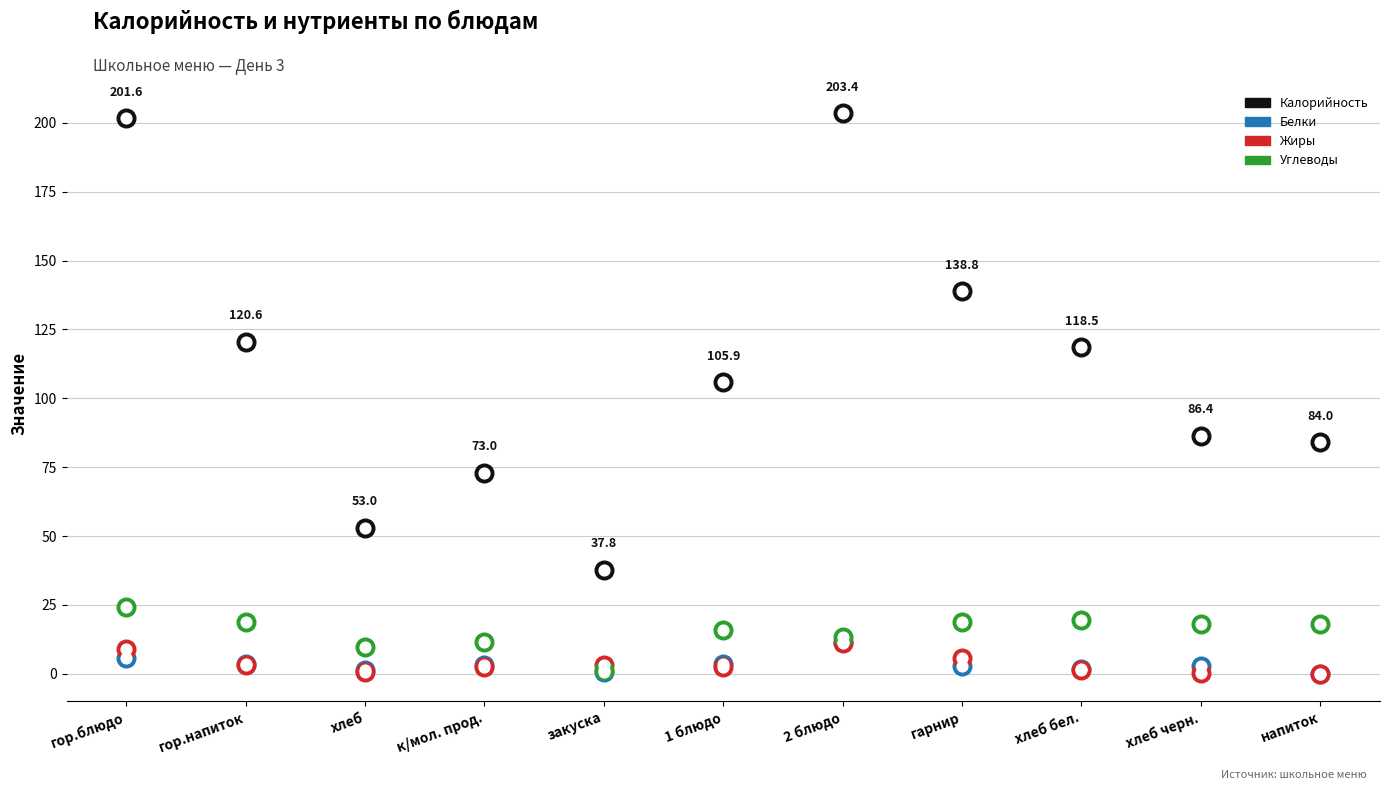

What are all the series names shown in the legend?

Калорийность, Белки, Жиры, Углеводы